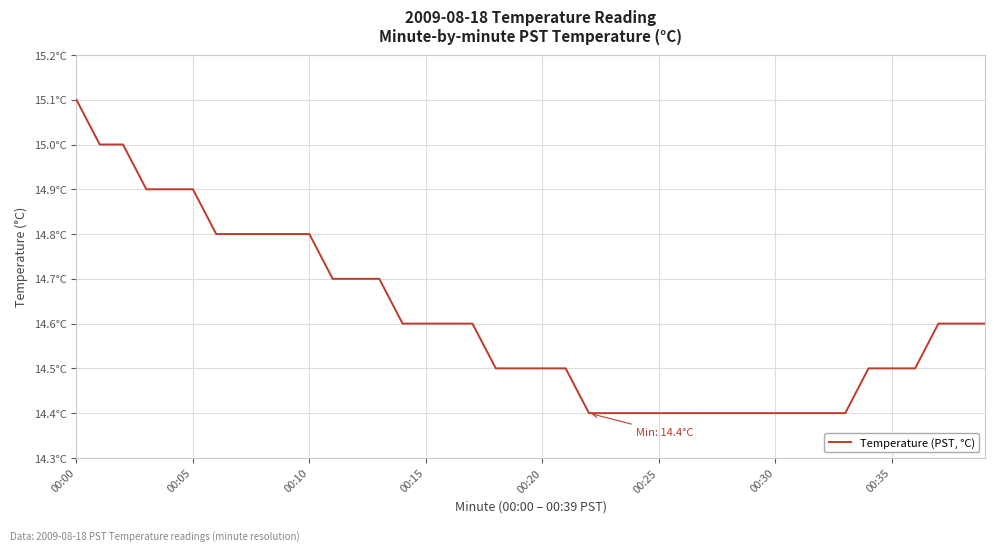

At which category does the chart reach its peak across all series?

00:00